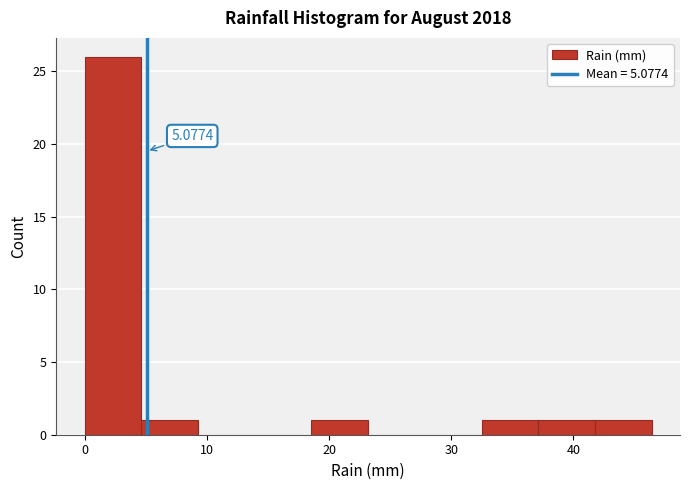

Over which range of the x-axis is the bar tallest?

0 to 5